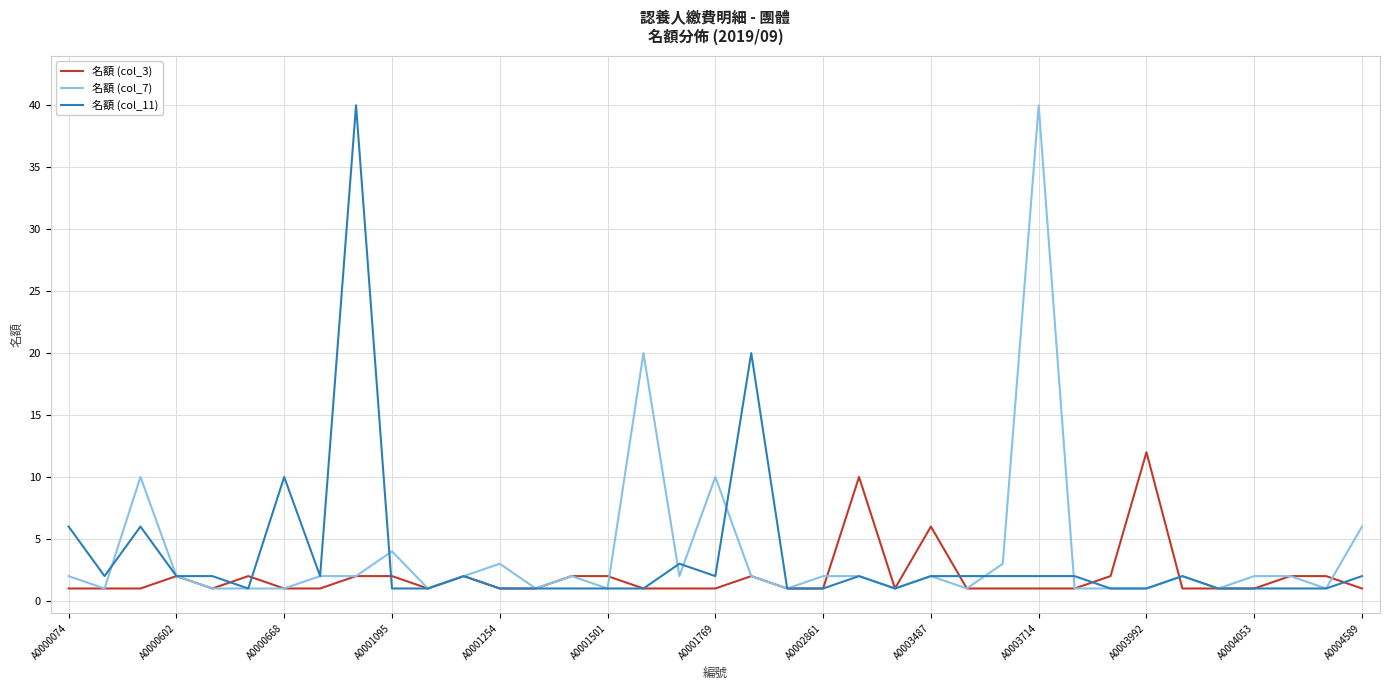

What is the greatest value displayed?

40